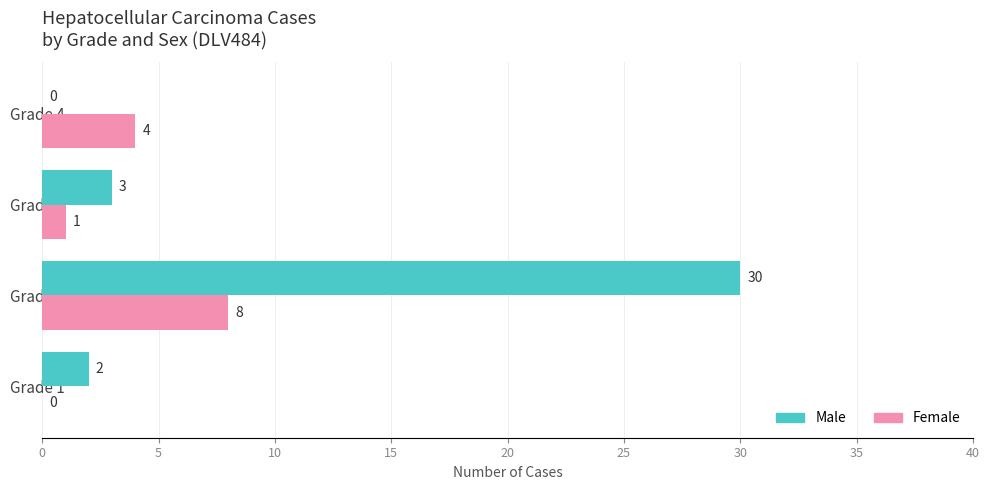

Is it true that Female equals 8 at Grade 2?

True